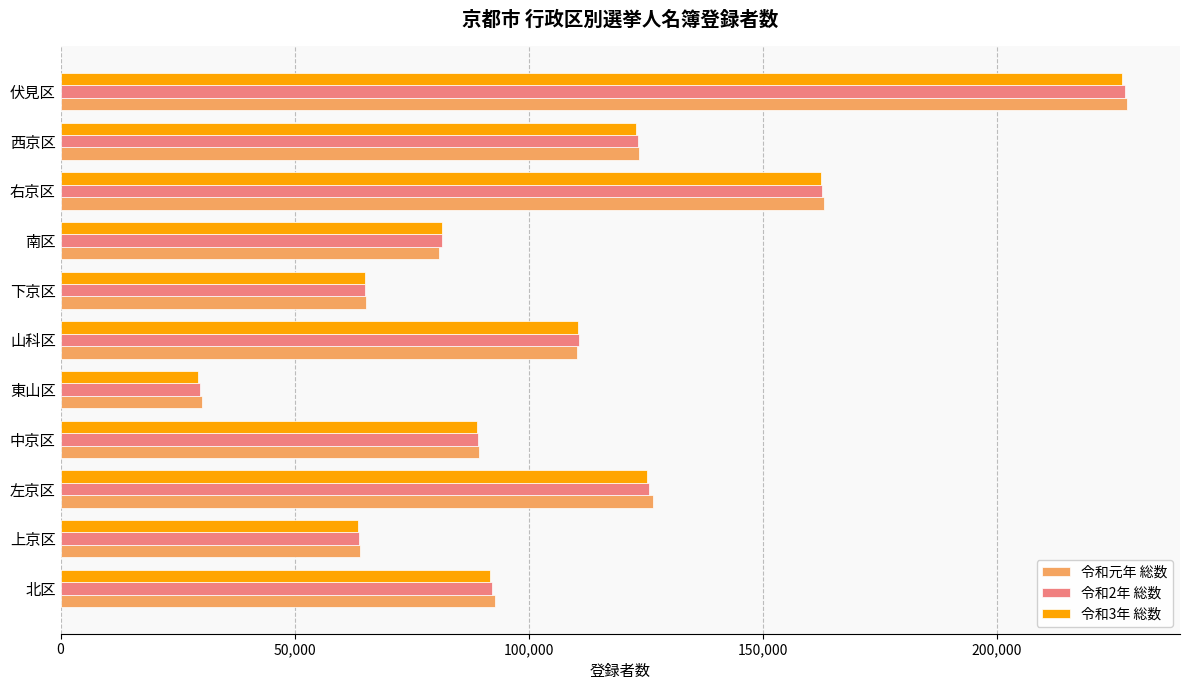

How many values in the 令和元年 総数 series are below 92691?

5